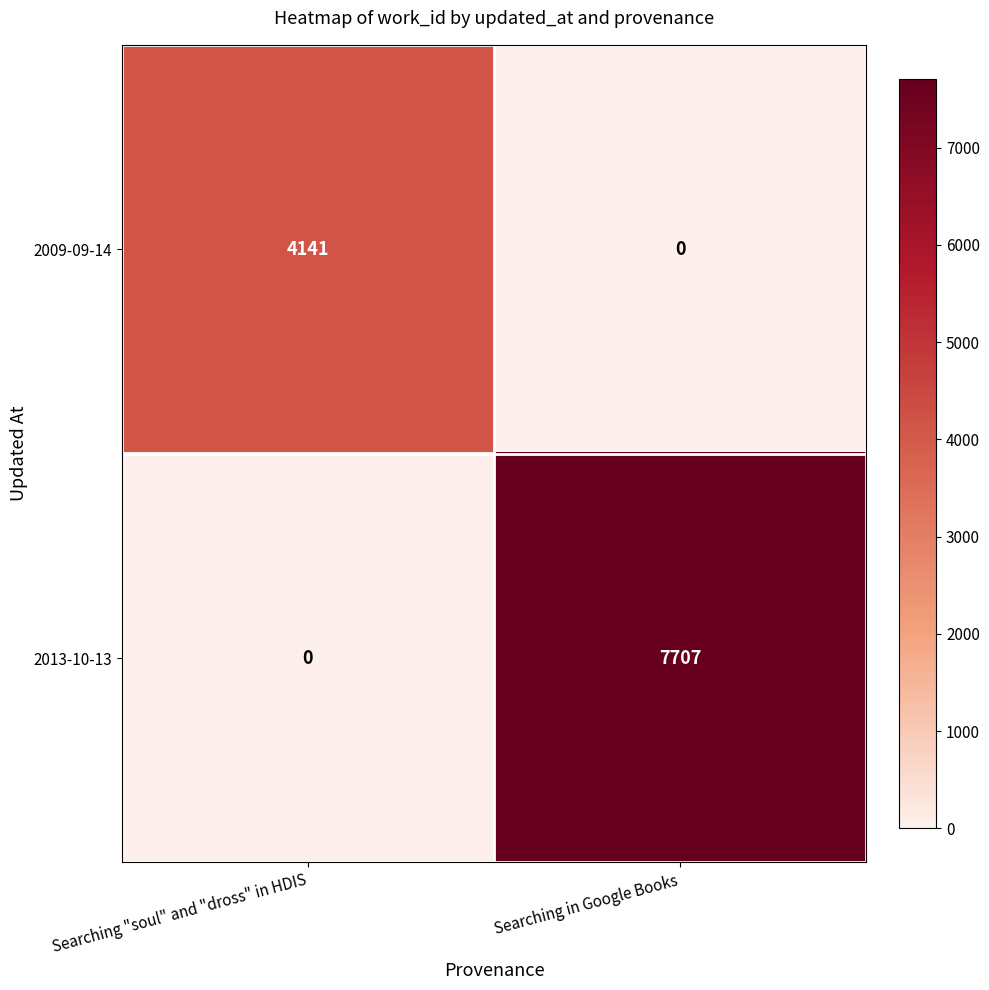

What is the sum of the 2013-10-13 values at Searching in Google Books and Searching "soul" and "dross" in HDIS?

7707